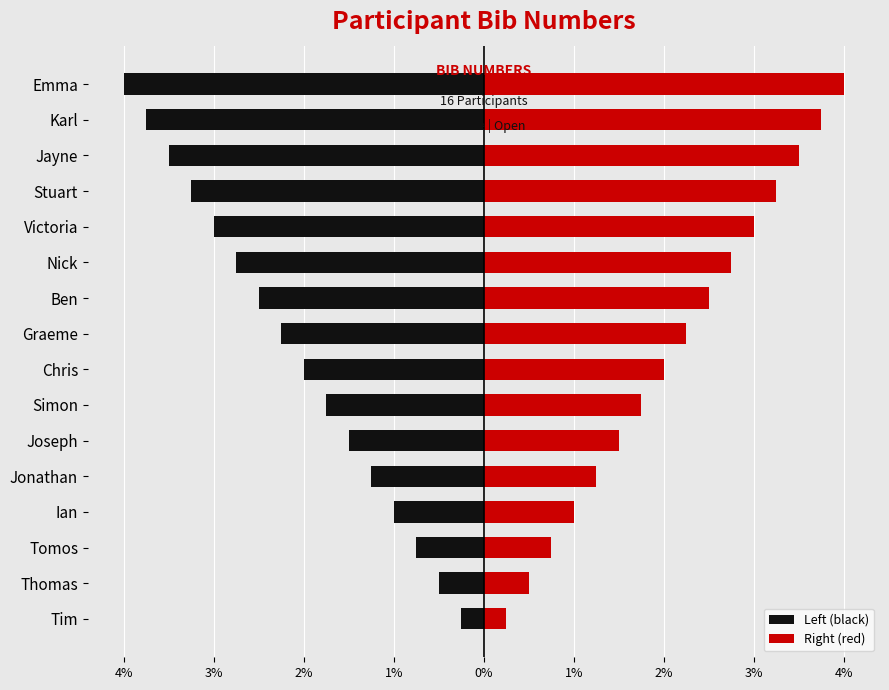

What are all the series names shown in the legend?

Left (black), Right (red)